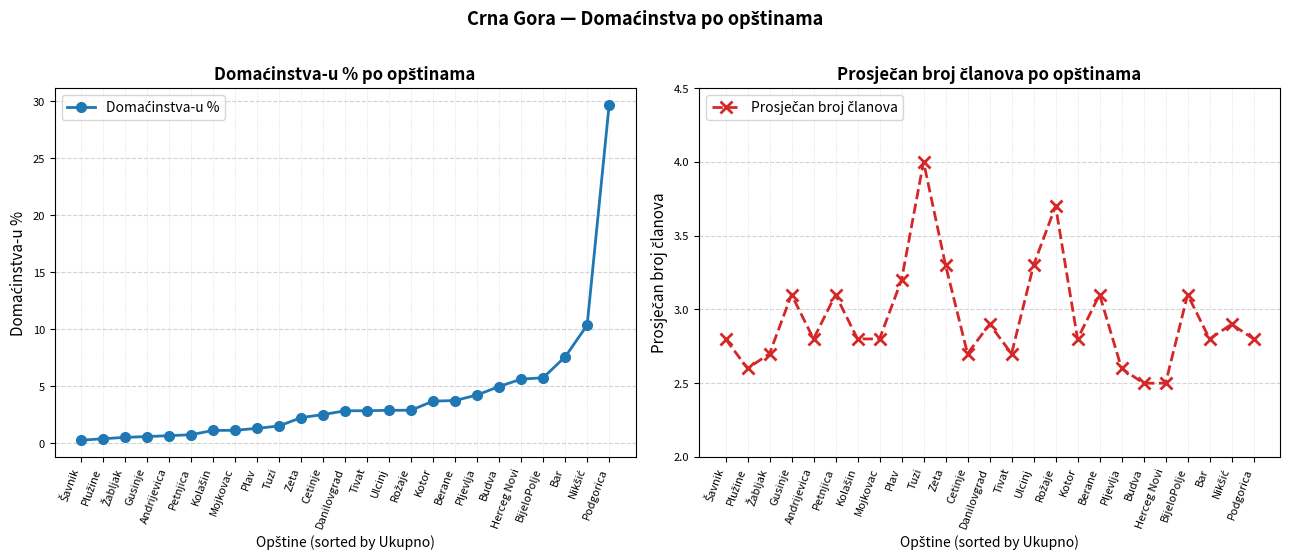

What is the value of the Domaćinstva-u % point at the 5th from the left?

0.7